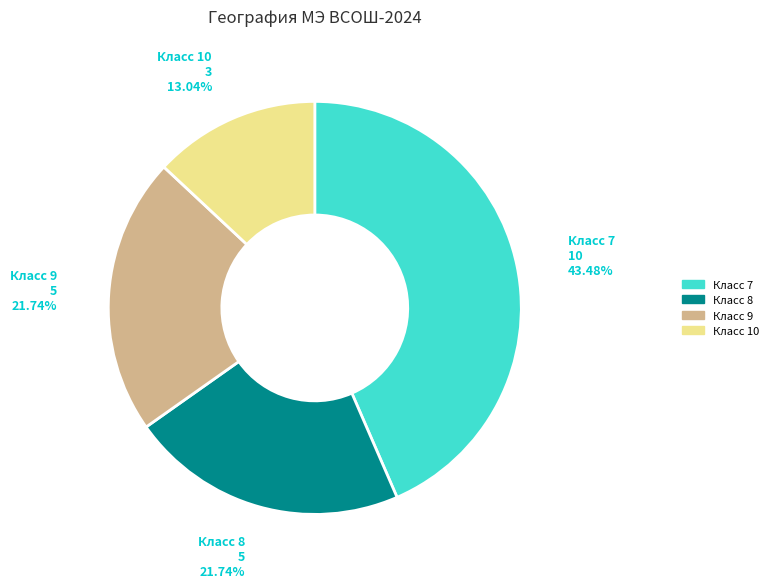

Does any single category account for the majority?

No